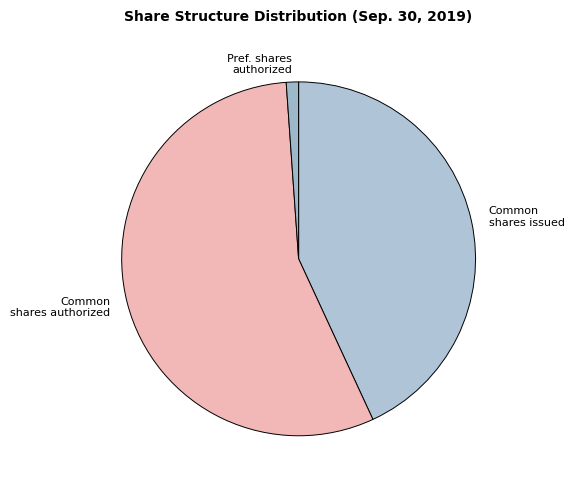

Which has a higher value, Common shares issued or Pref. shares authorized?

Common shares issued